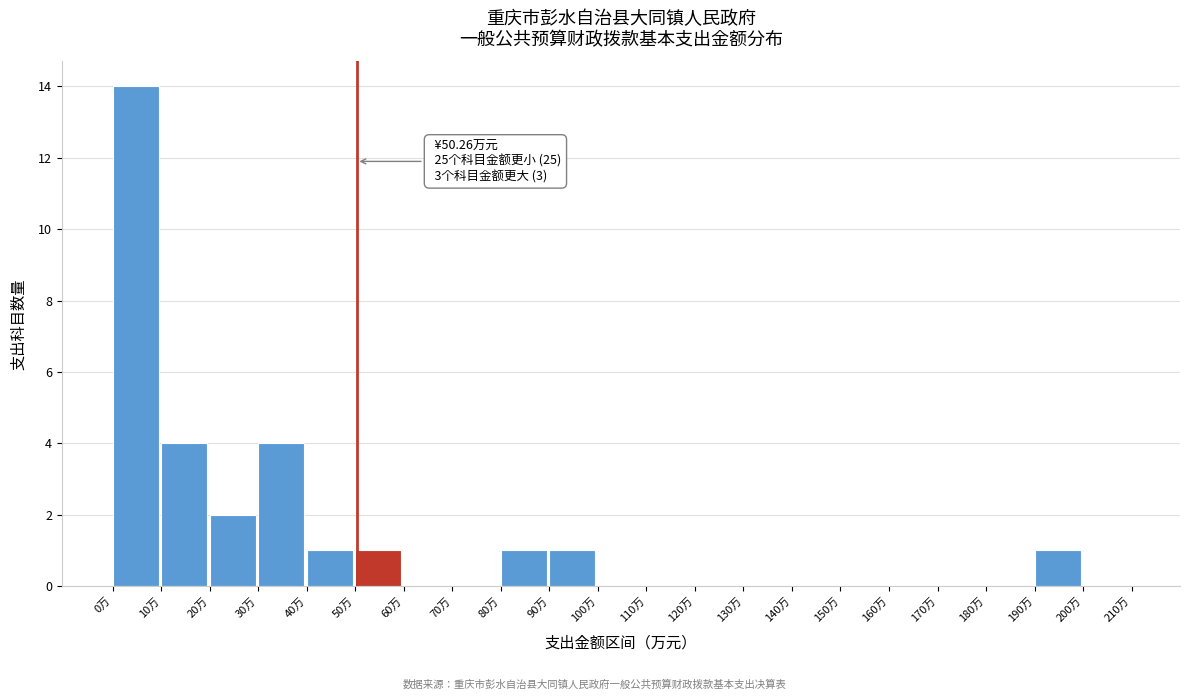

Over which range of the x-axis is the bar tallest?

0 to 10